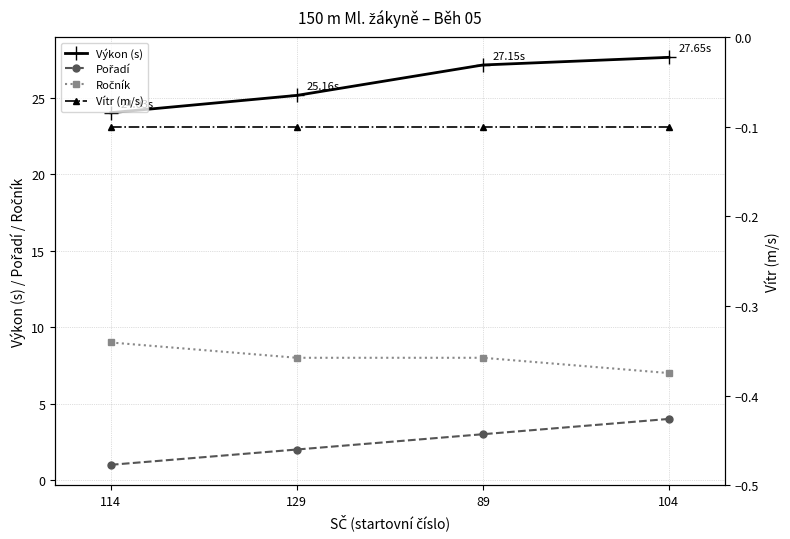

Which has a higher value, 104 or 89?

104